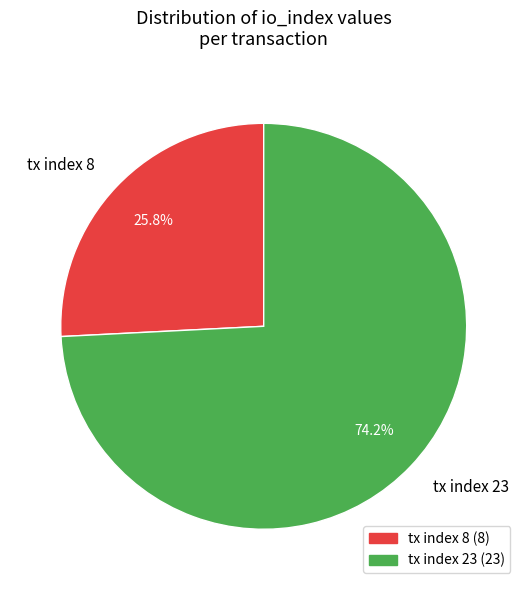

Does tx index 8 represent more than half of the total?

No